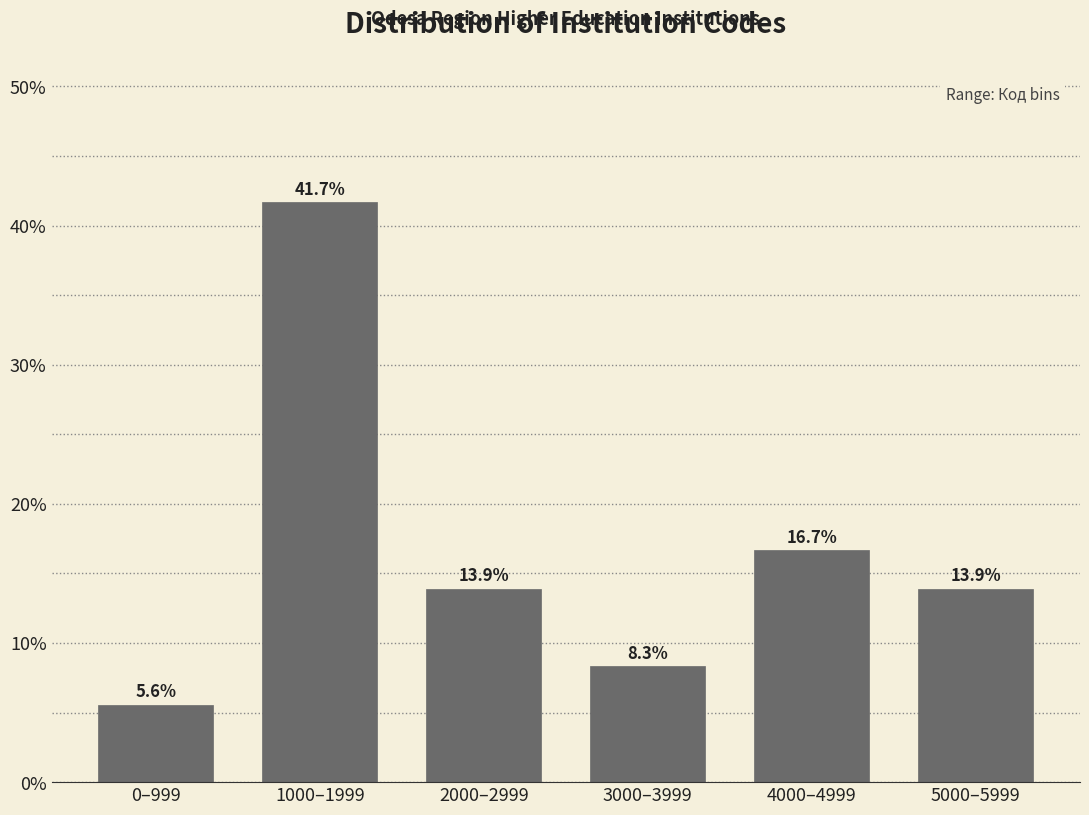

Reading left to right, transcribe all the data shown in this chart.

5.6	41.7	13.9	8.3	16.7	13.9